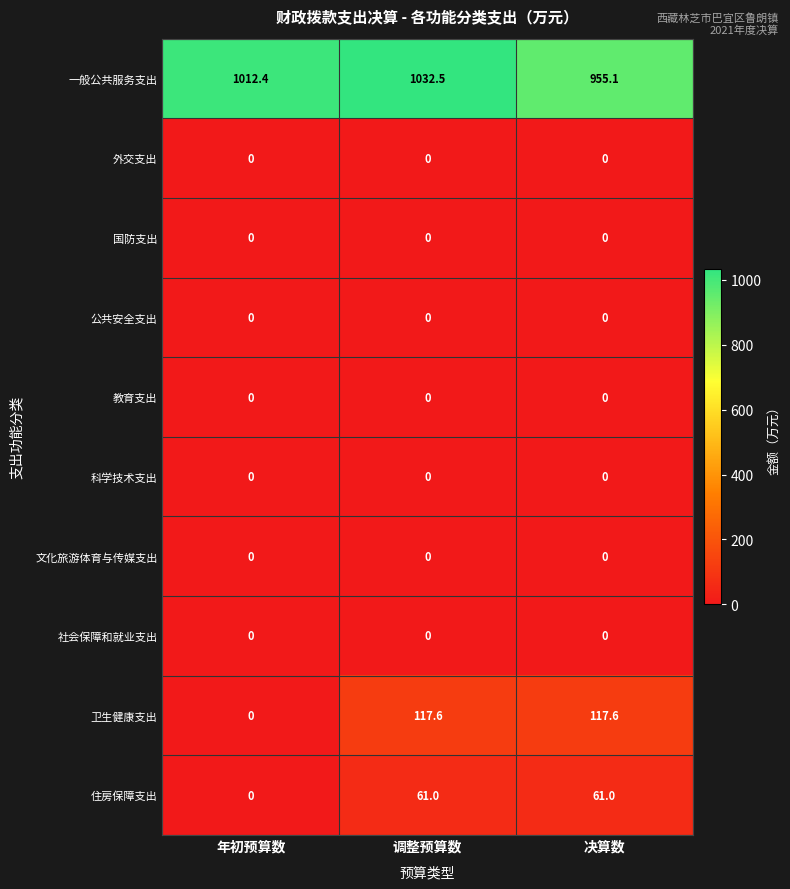

Count the number of data series in this chart.

10